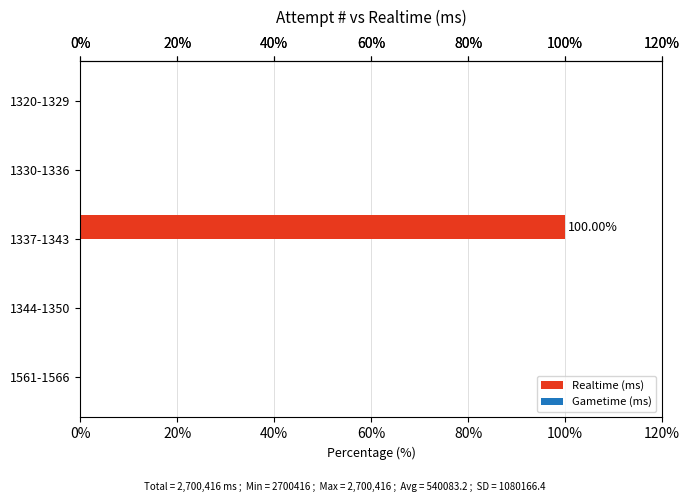

What is the change in value from 1337-1343 to 1330-1336?

-100